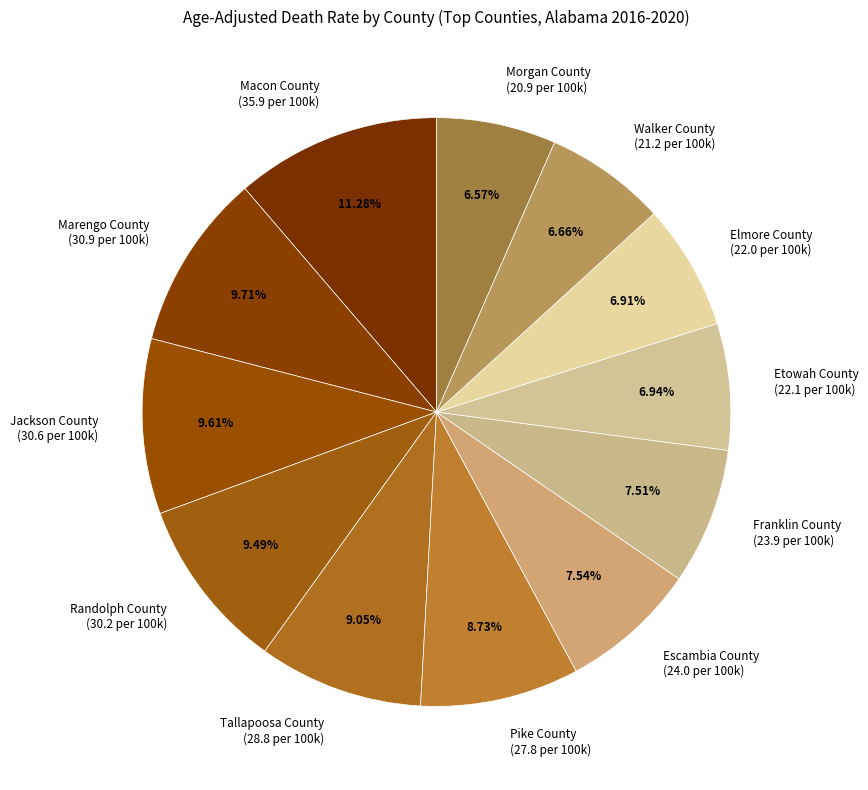

Does any single category account for the majority?

No